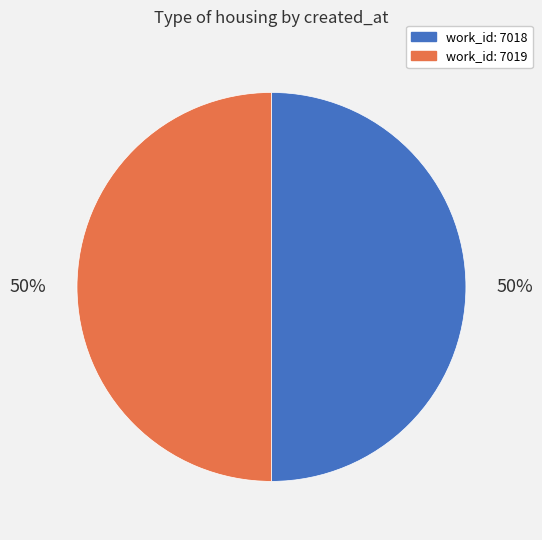

To the nearest percent, what is the average slice percentage?

50%